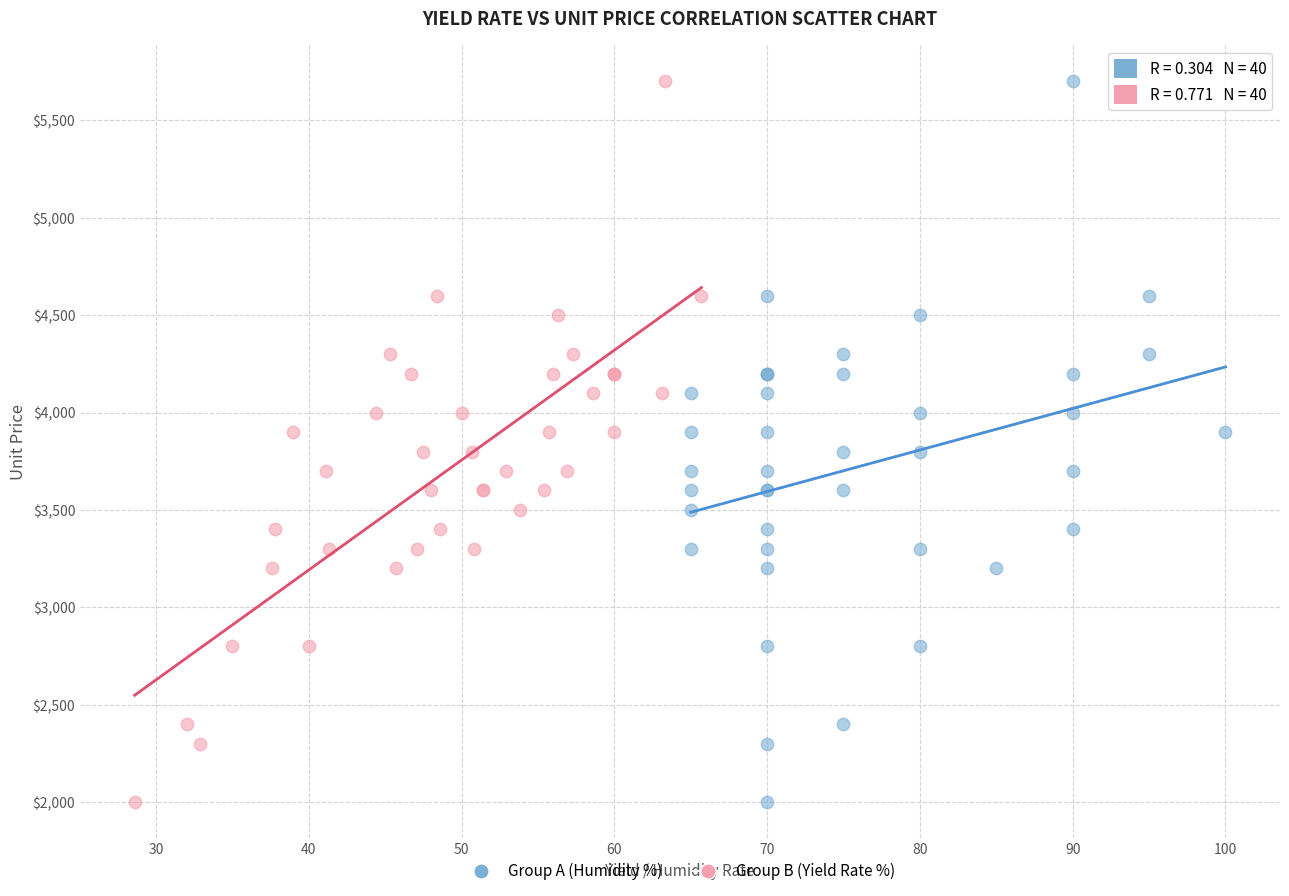

What are all the series names shown in the legend?

Group A (Humidity %), Group B (Yield Rate %)